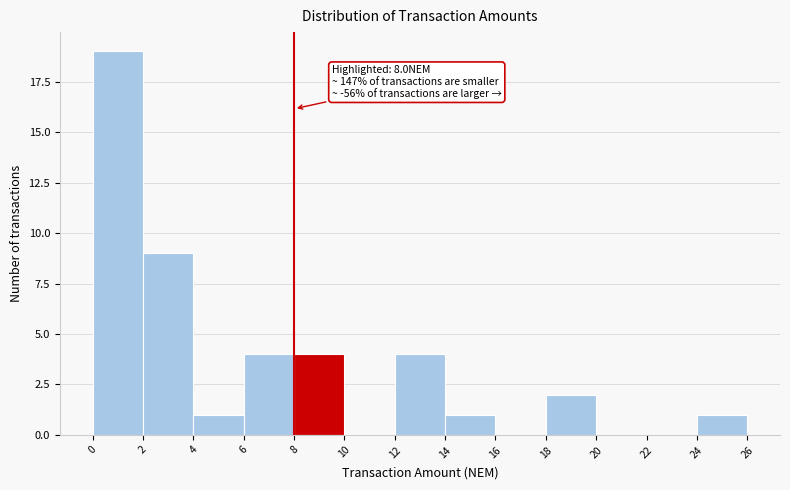

Which range on the x-axis has the tallest bar?

0 to 2